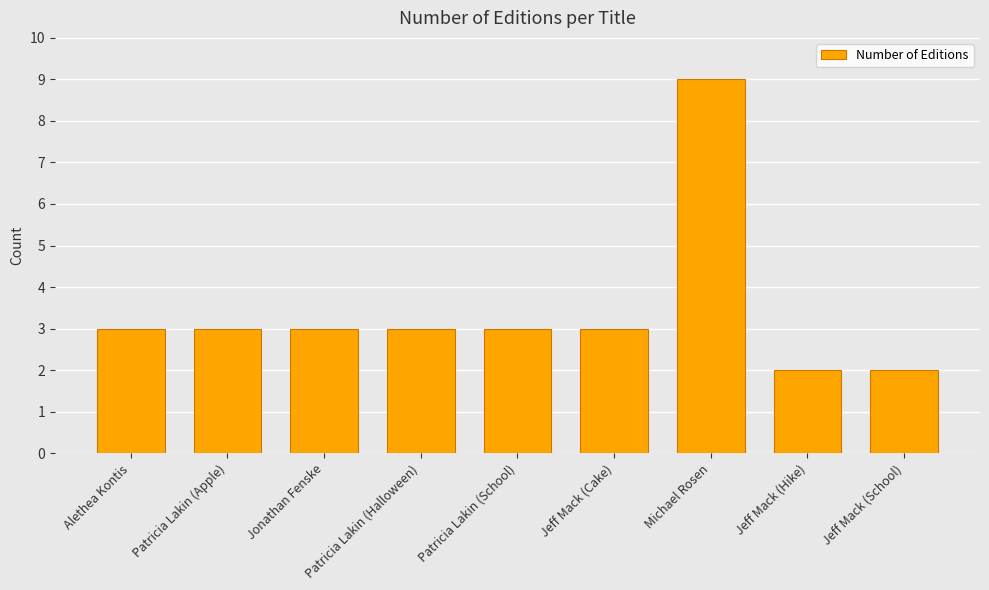

How many categories are shown in the chart?

9